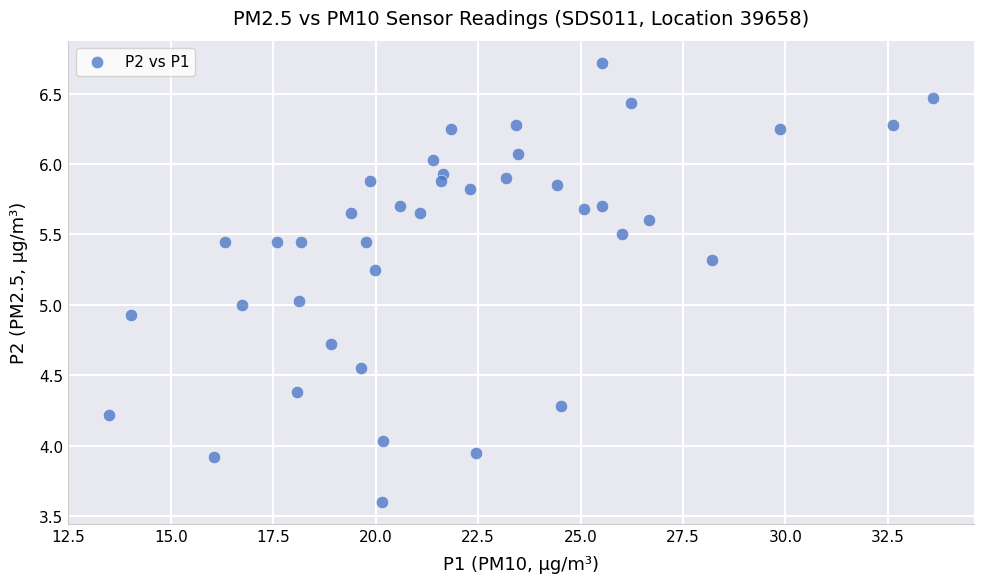

What is the range of X values (max minus min)?

20.1